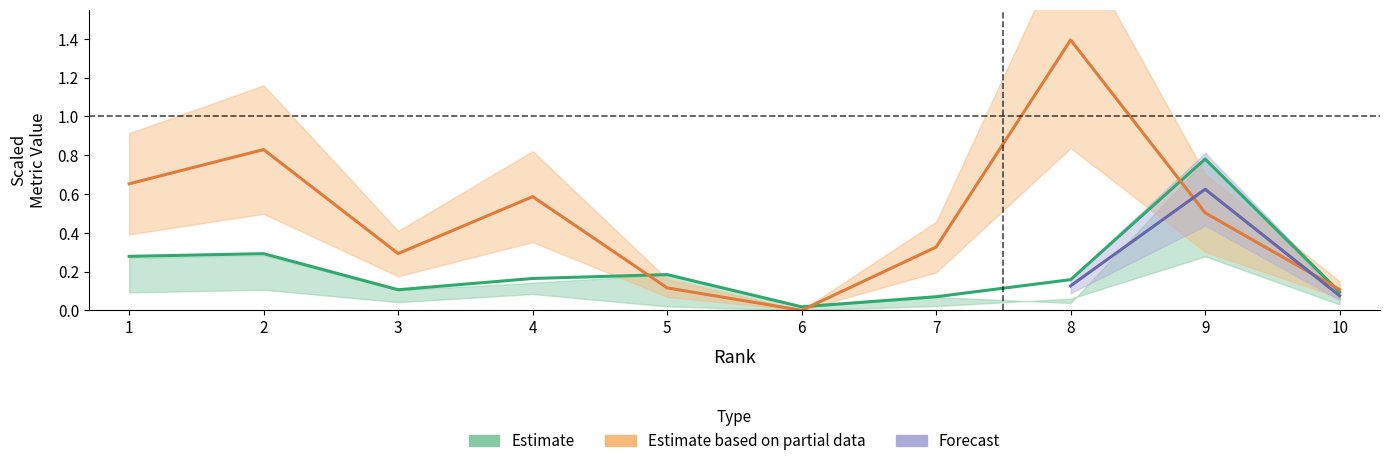

What is the value of the Total Refs. point at the 4th from the left?

0.6